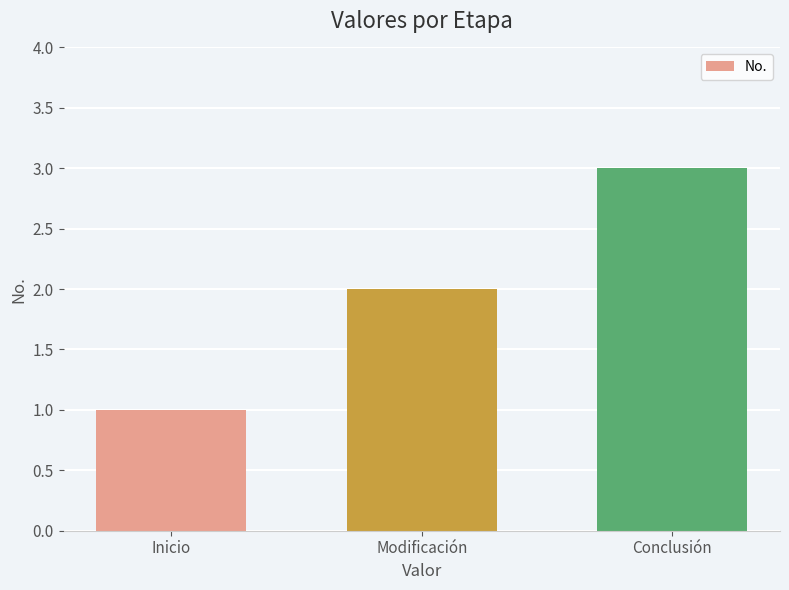

Approximately how many times larger is the value at Inicio compared to Modificación?

0.5